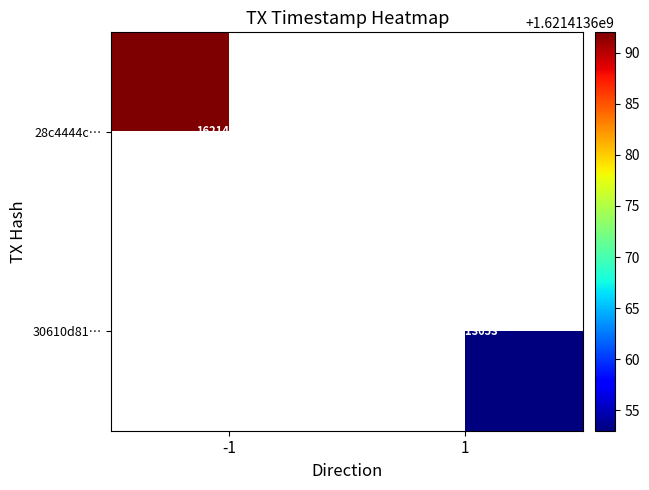

Is it true that 30610d8156ee4d9f40e306a0cde59bd943119f2 equals 1 at direction?

True